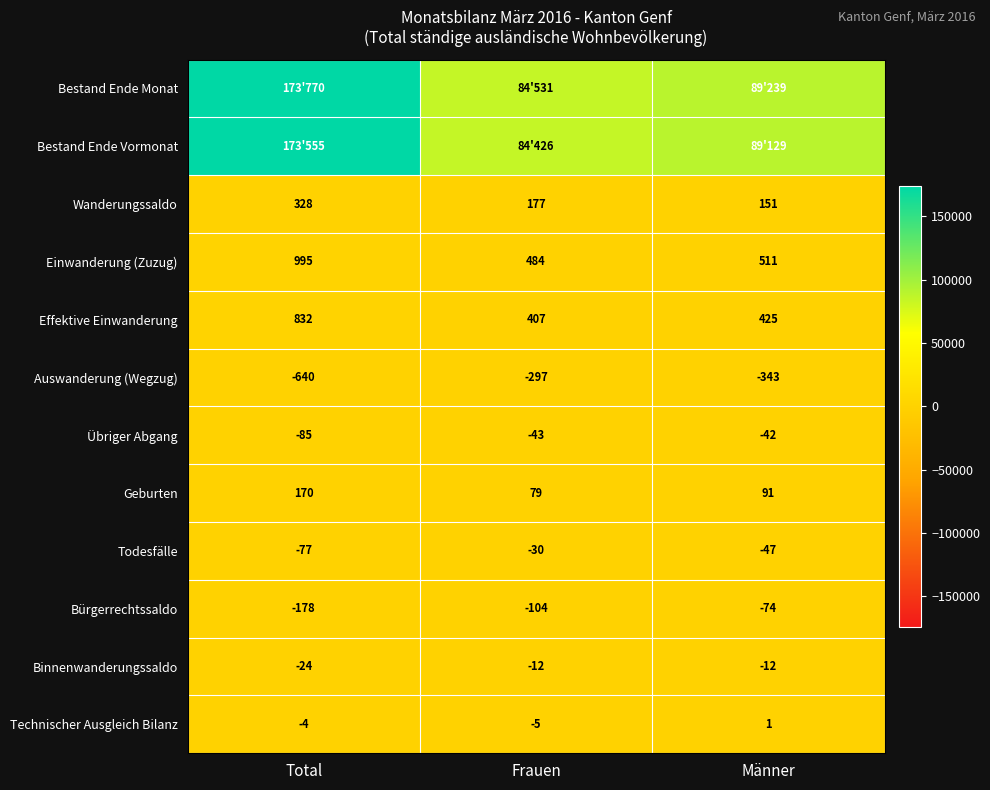

Is the value of Einwanderung (Zuzug) at Frauen greater than the value of Binnenwanderungssaldo at Total?

Yes